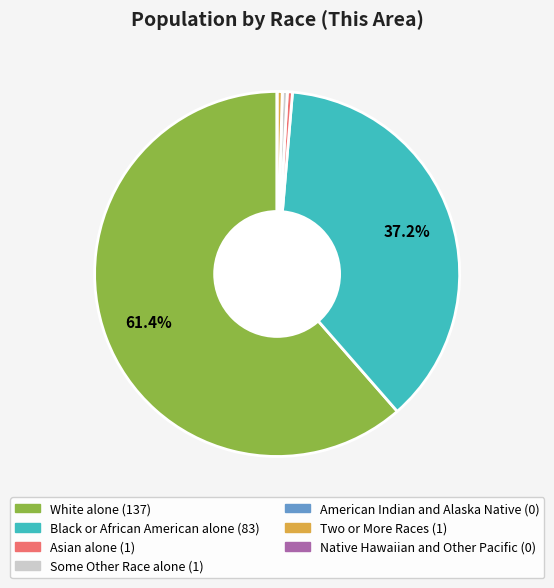

Which slice is the largest?

White alone